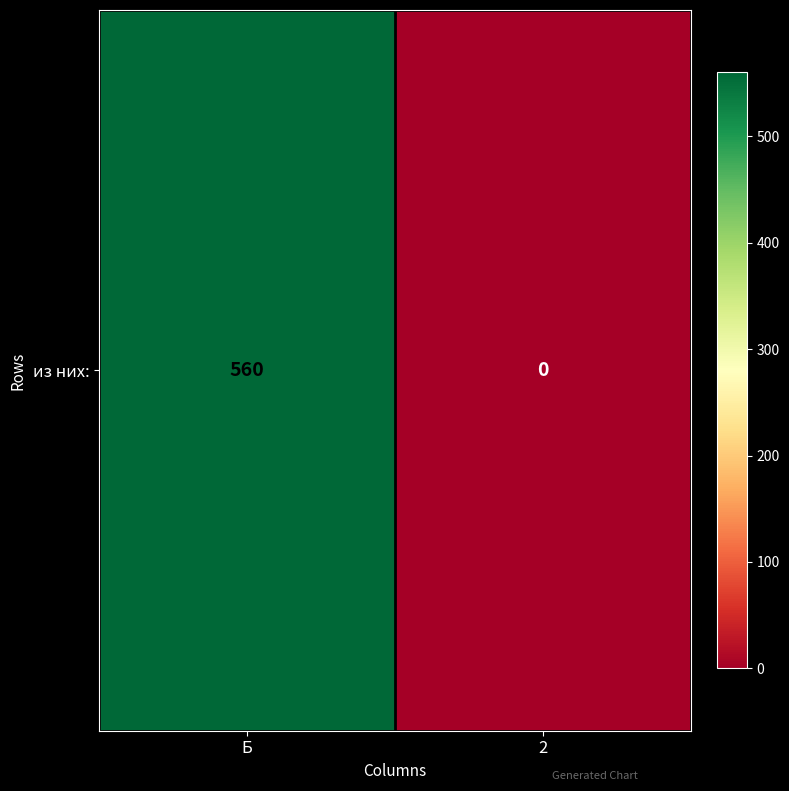

What value does the data have at Б, to the nearest 50?

550